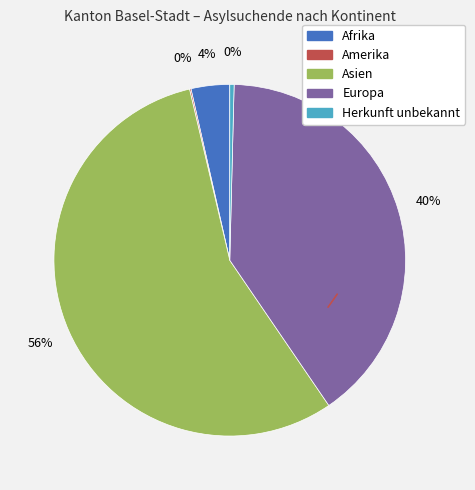

To the nearest percent, what is the difference between the largest and smallest slice percentages?

56%